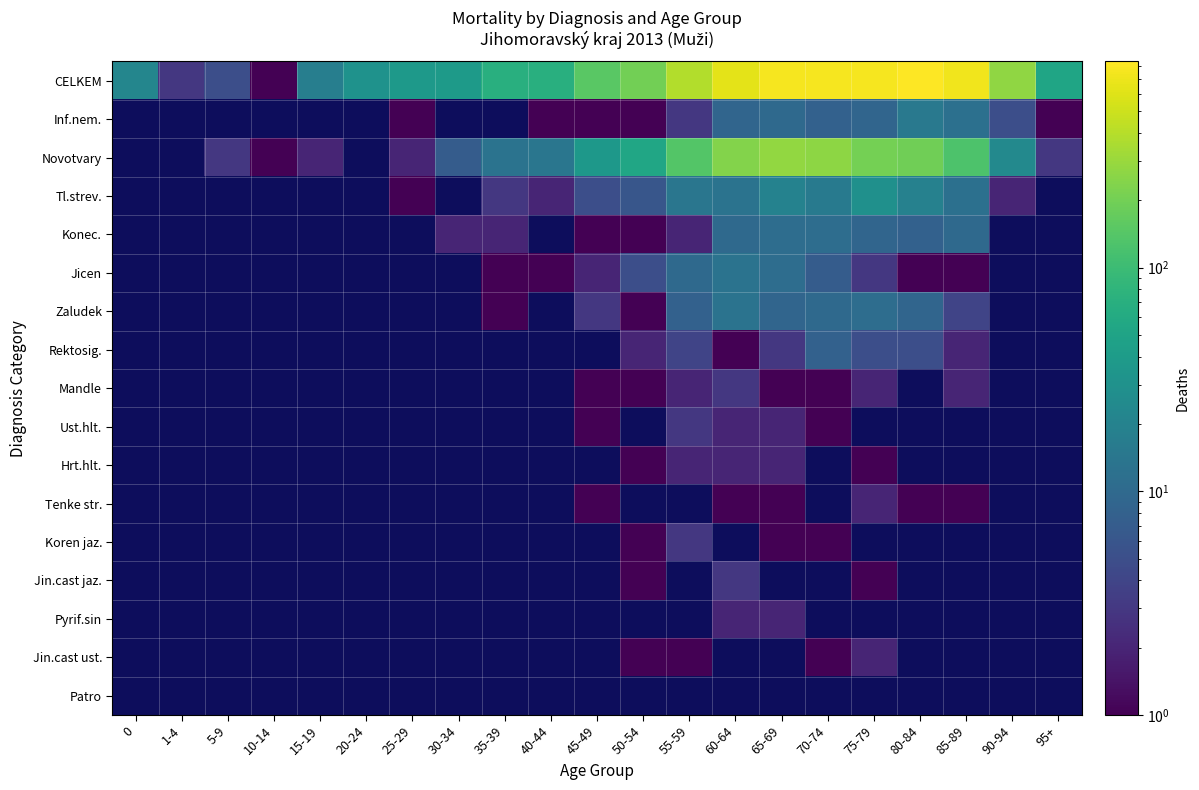

How many data points does each series have?

21